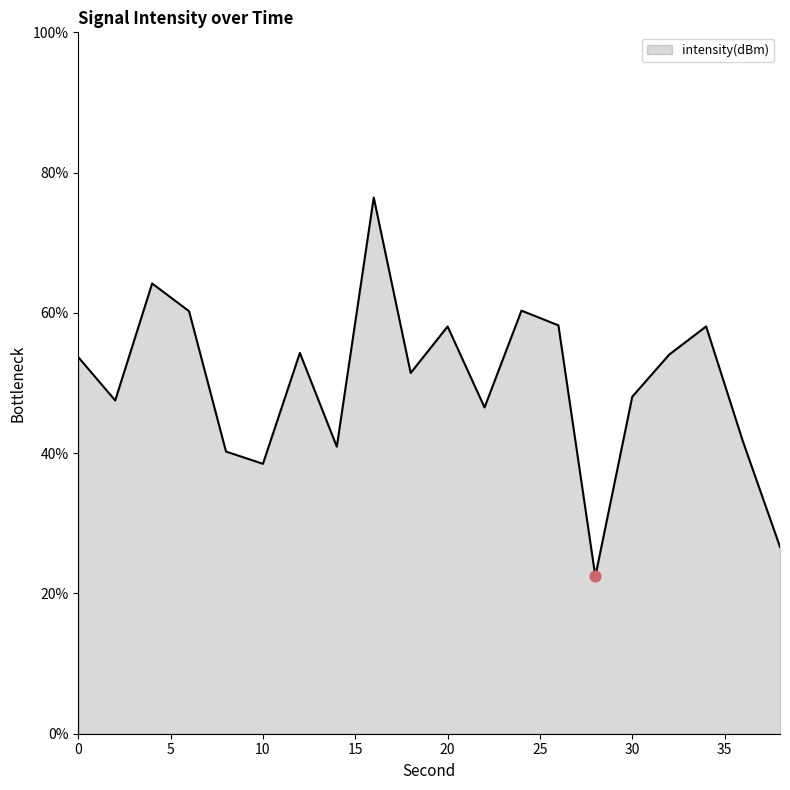

What is the minimum value shown in the chart?

22.4